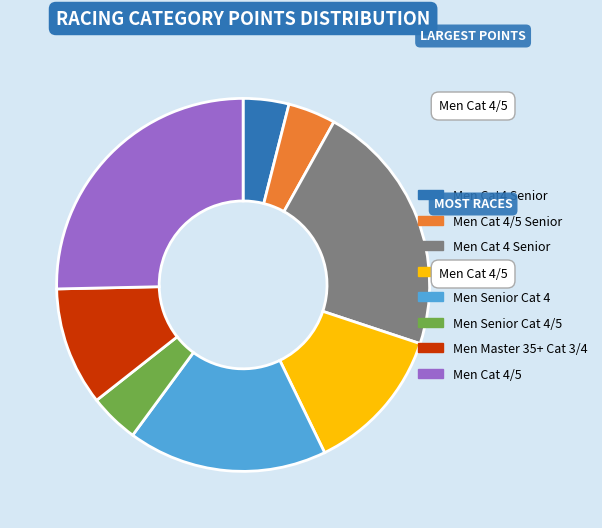

Is there any slice that represents more than half of the pie?

No